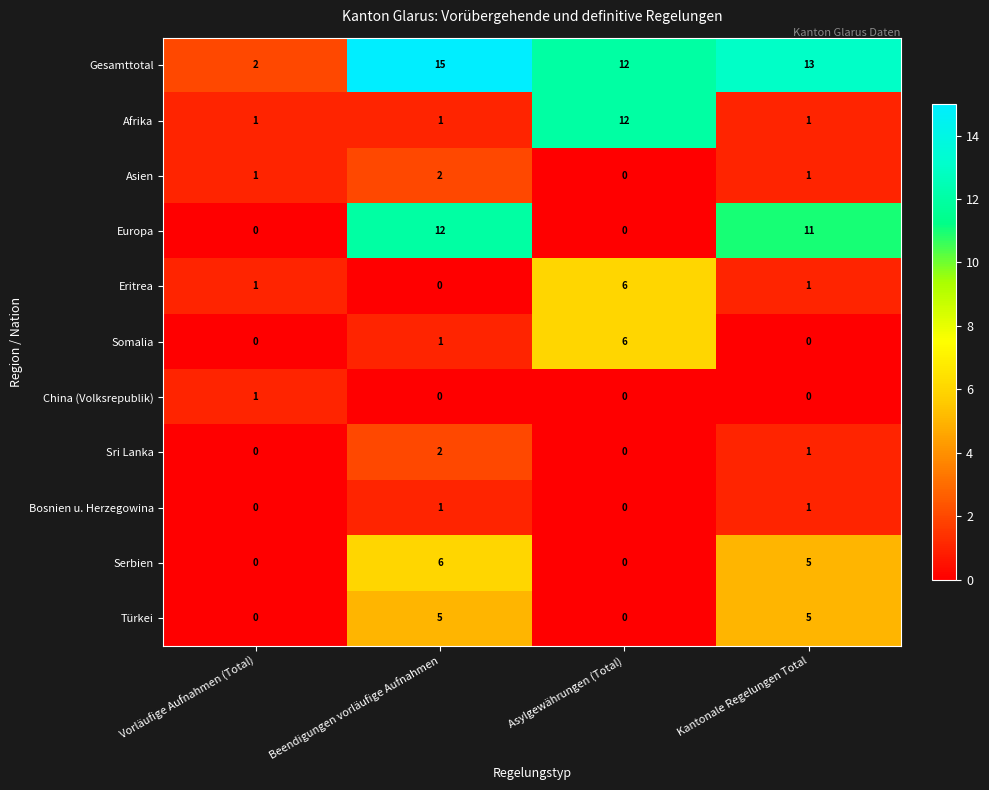

At which category is the sum across all series the highest?

Beendigungen vorläufige Aufnahmen